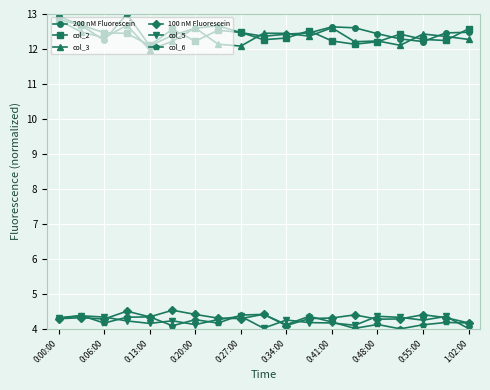

What is the difference between the maximum and minimum values in the 200 nM Fluorescein series?

0.9